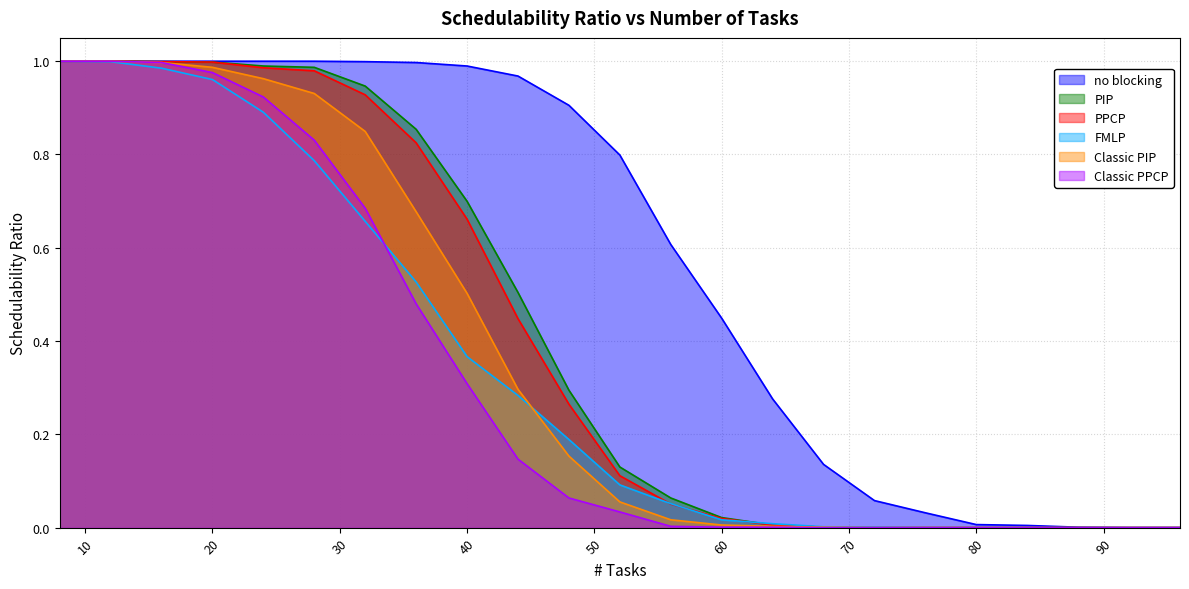

What is the sum of the Classic PPCP values at 28 and 20?

1.8